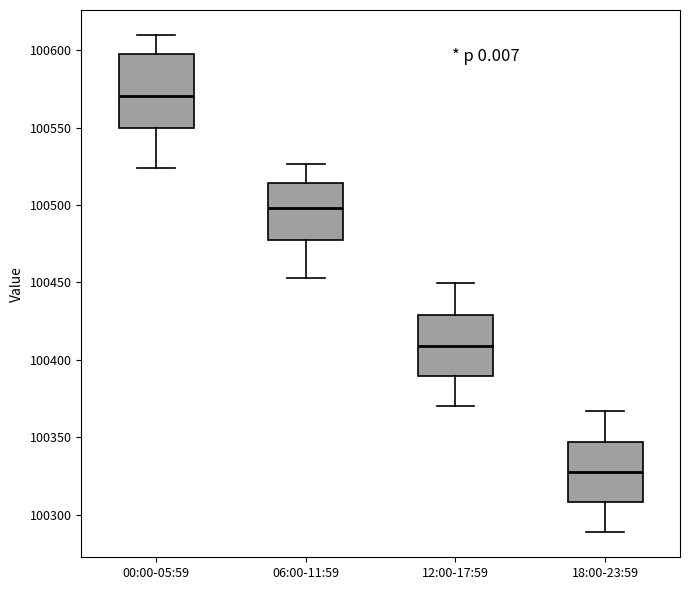

Reading left to right, transcribe this box plot: for each box, give where its median line is, the range the box spans, and where its two whiskers end, as read against the y-axis. The values are not printed on the chart, so give them approximately, as read against the axis.

00:00-05:59: median 100570, box 100550 to 100595, whiskers 100525 to 100610
06:00-11:59: median 100500, box 100480 to 100515, whiskers 100455 to 100525
12:00-17:59: median 100410, box 100390 to 100430, whiskers 100370 to 100450
18:00-23:59: median 100330, box 100310 to 100345, whiskers 100290 to 100365